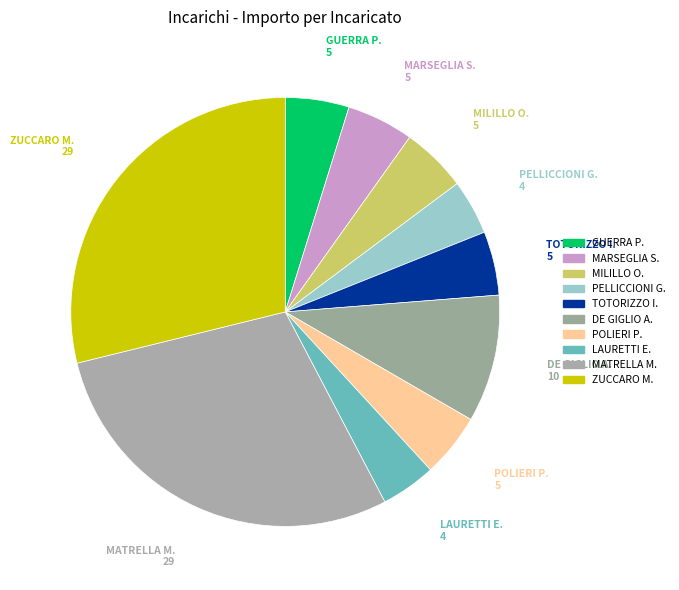

Is there a majority slice in this chart?

No